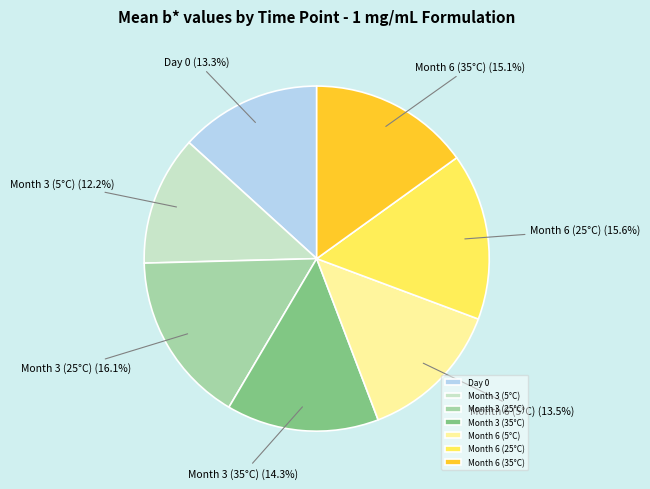

Does any single category account for the majority?

No